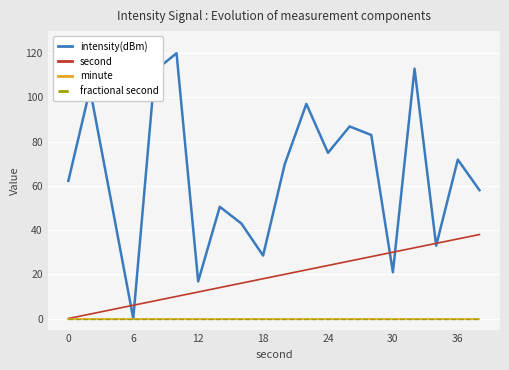

How many lines are shown in the chart?

4